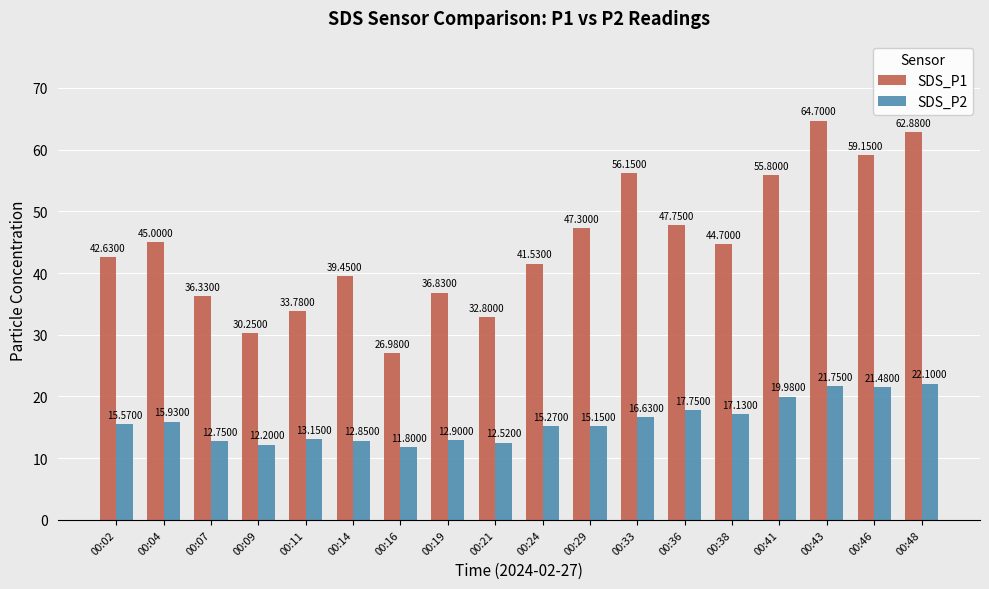

At 00:07, list the series in order from smallest to largest.

SDS_P2, SDS_P1